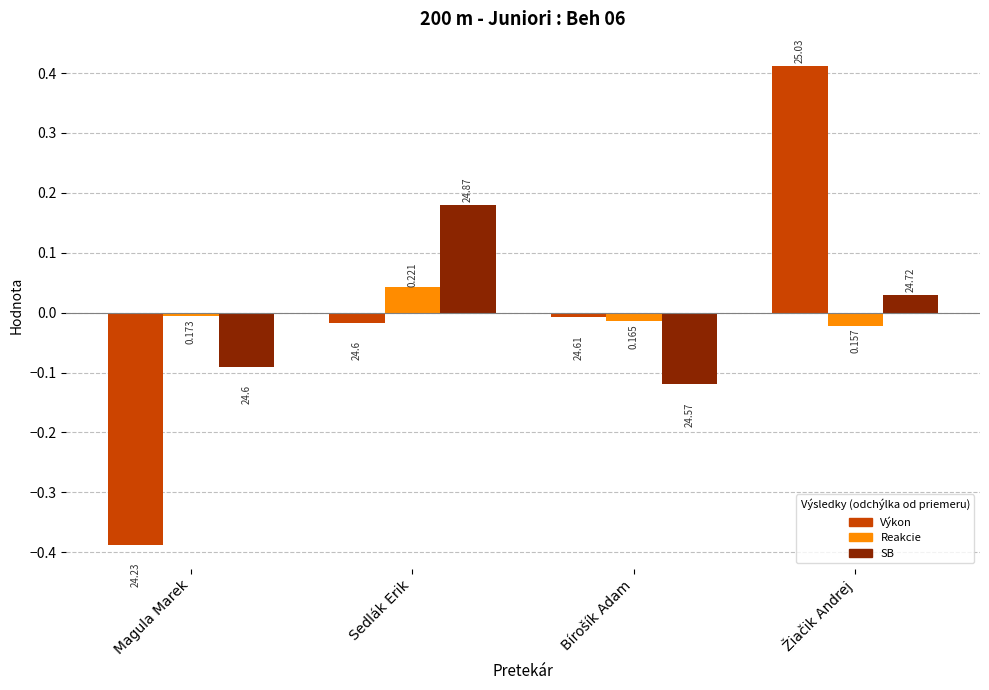

What is the difference between the maximum and second lowest values in the Výkon series?

0.4